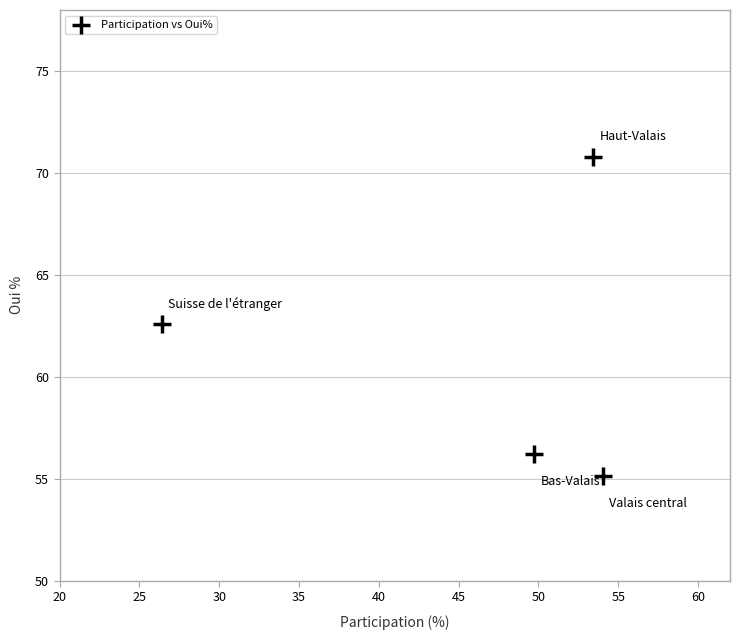

What Y value in the scatter plot is closest to 62?

62.6